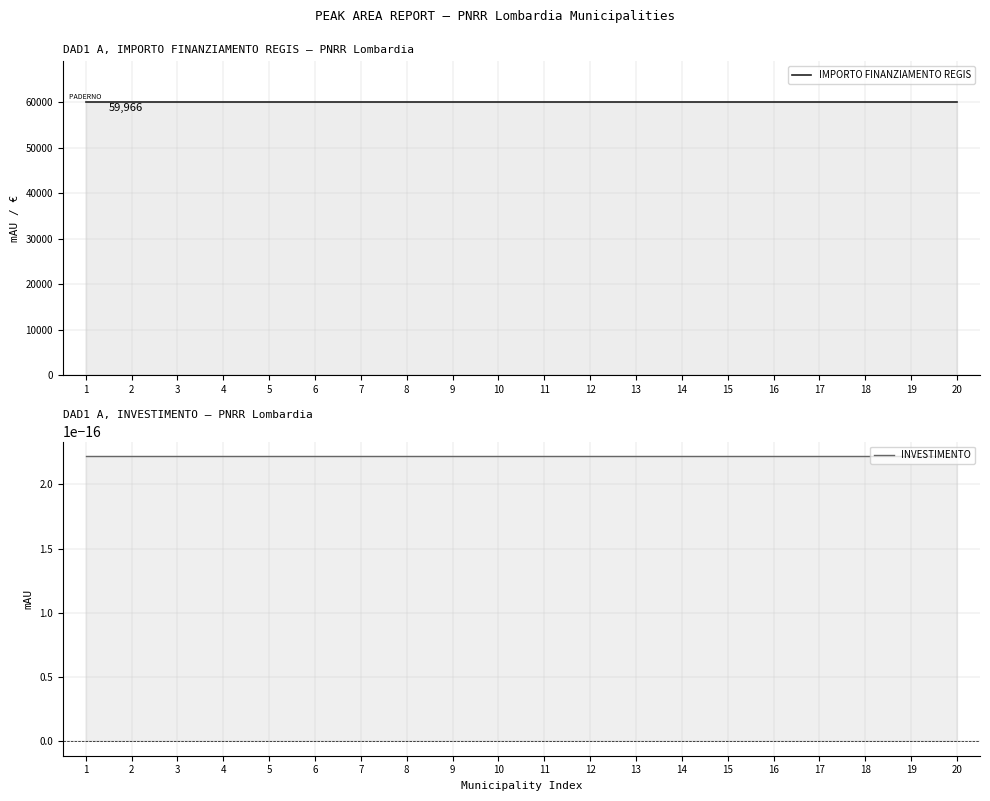

What is the difference between the highest and lowest values at 9?

59966.0